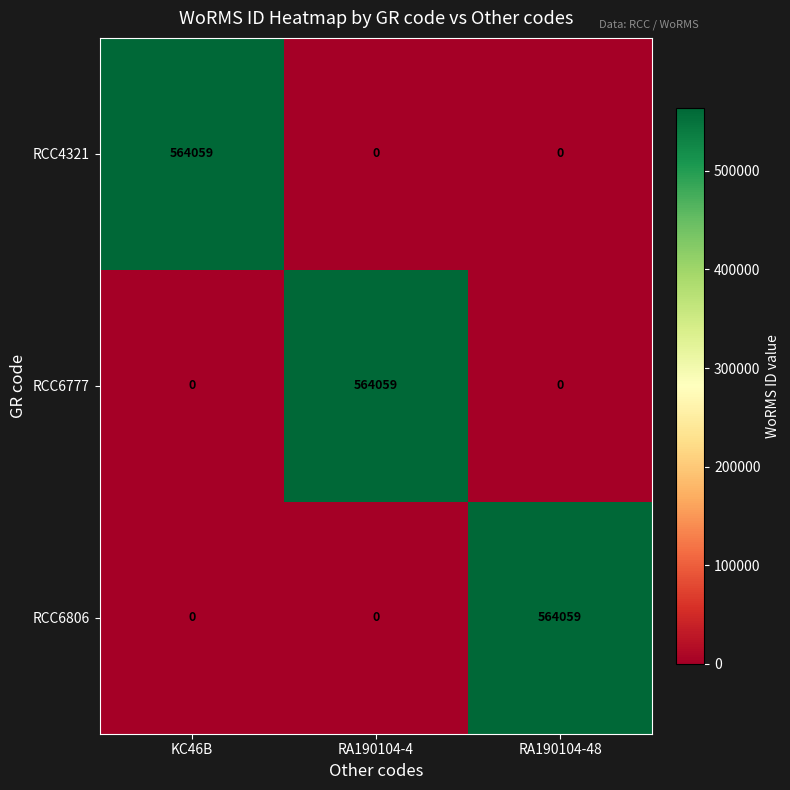

True or false: RCC6806 has a value of 228156 at KC46B.

False